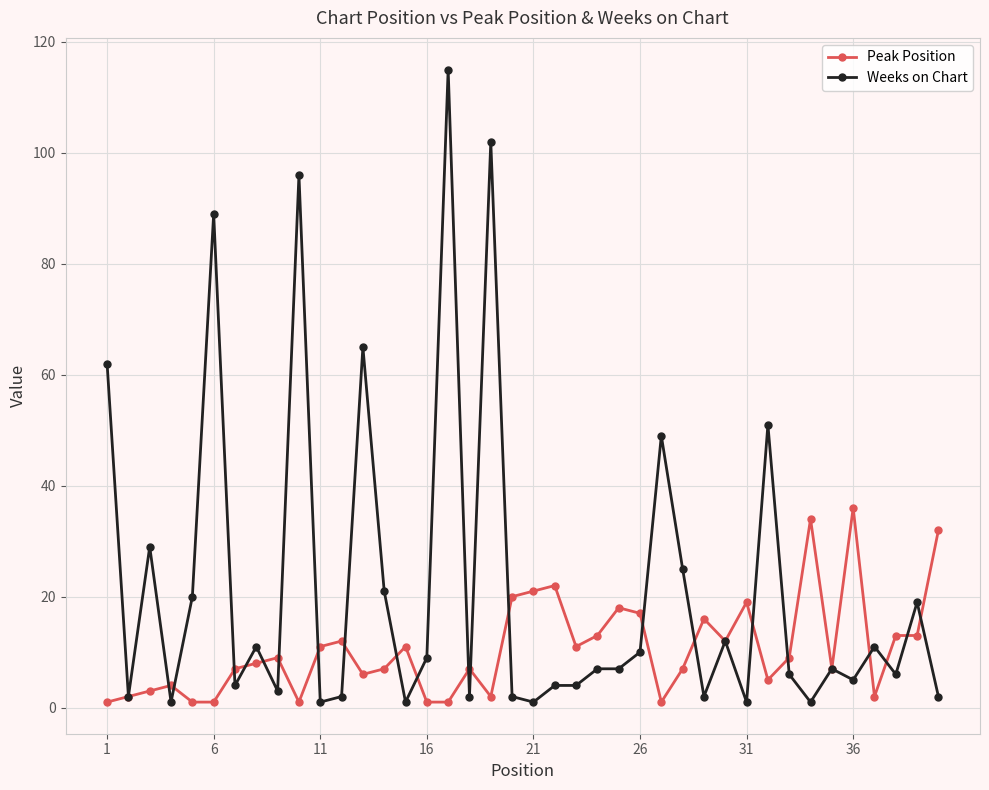

What is the greatest value displayed?

115